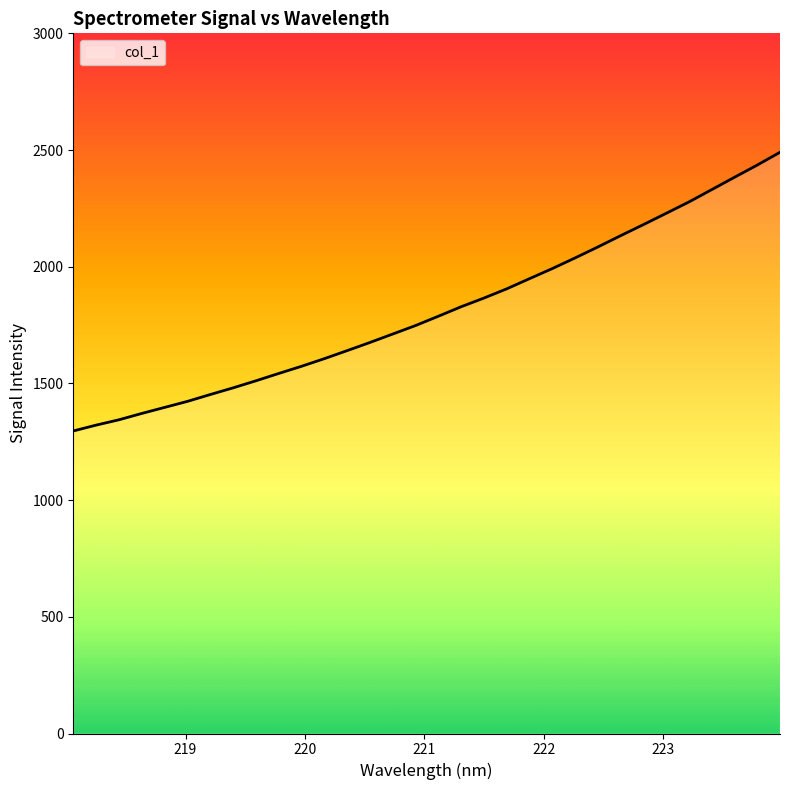

What is the minimum value shown in the chart?

1296.3